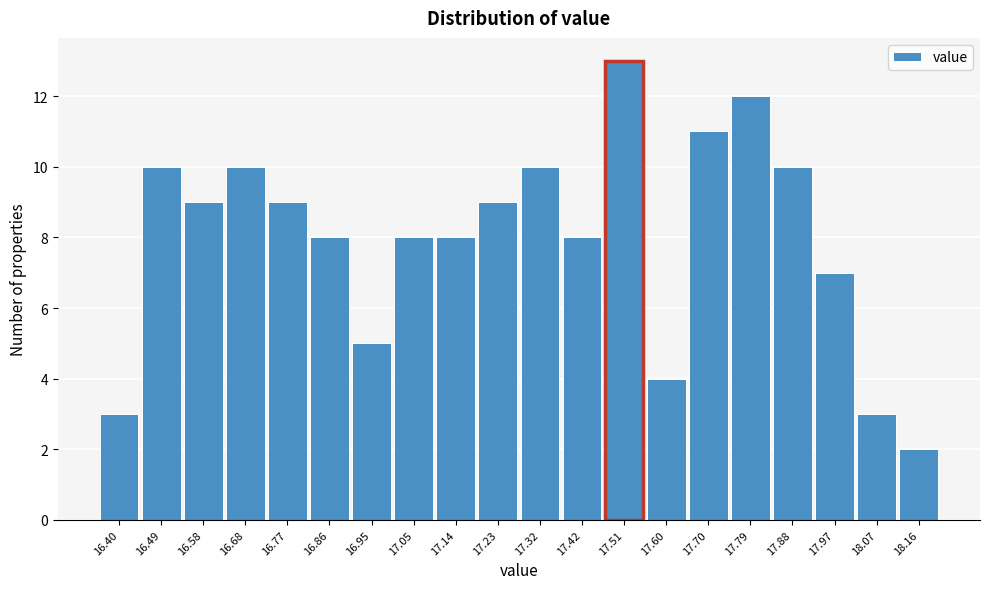

Reading left to right, transcribe all the data shown in this chart.

16.40=3	16.49=10	16.58=9	16.68=10	16.77=9	16.86=8	16.95=5	17.05=8	17.14=8	17.23=9	17.32=10	17.42=8	17.51=13	17.60=4	17.70=11	17.79=12	17.88=10	17.97=7	18.07=3	18.16=2